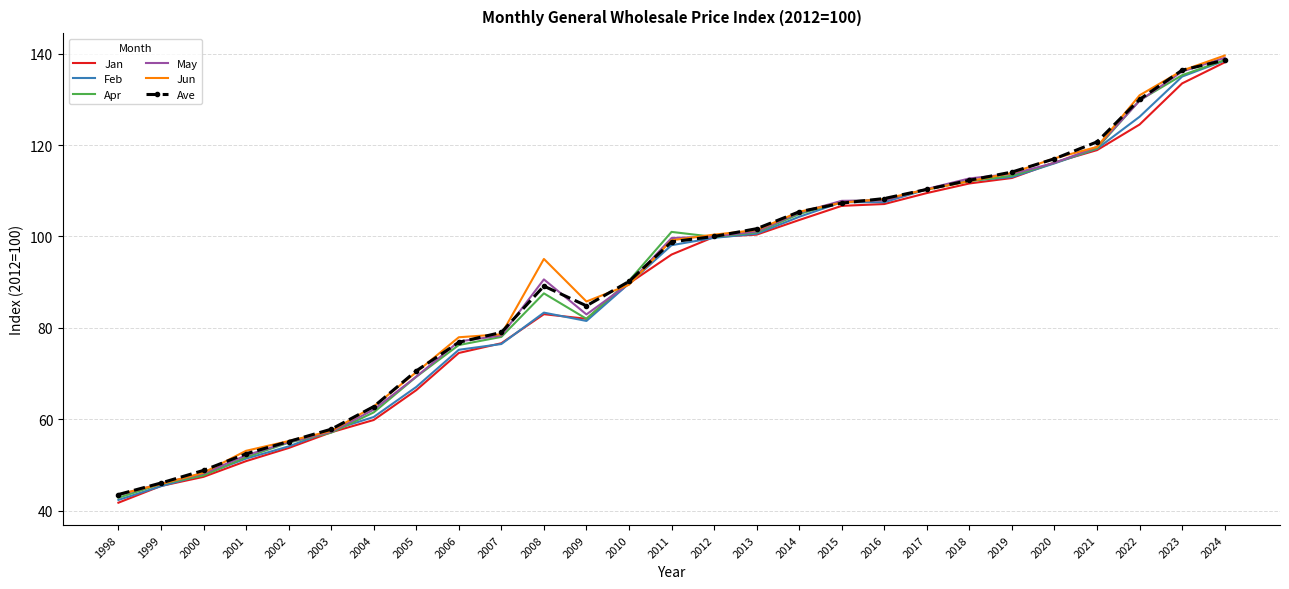

Between 2014 and 2018, which series saw the biggest shift?

Jan